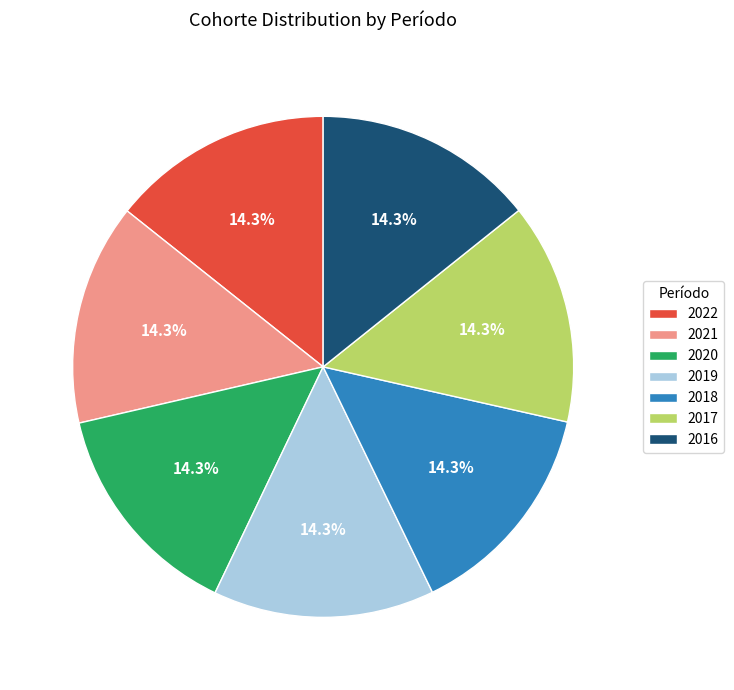

Does any single category account for the majority?

No